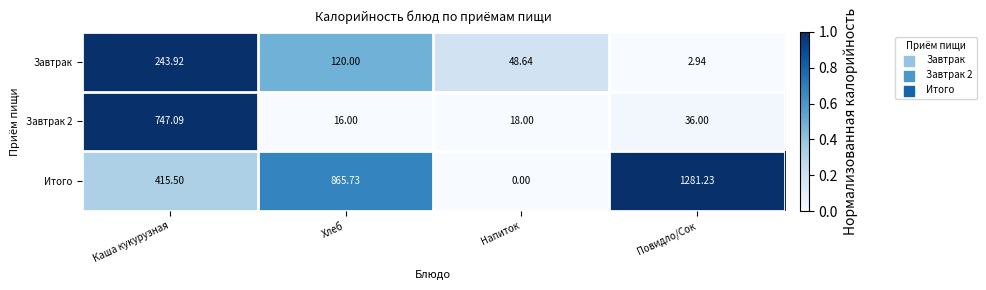

List the series in order of their peak value, highest first.

Итого, Завтрак 2, Завтрак